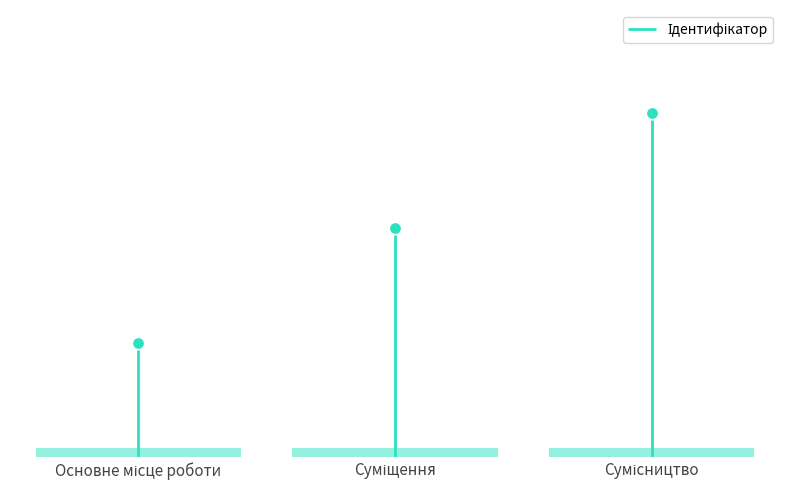

Which has a higher value, Суміщення or Сумісництво?

Сумісництво